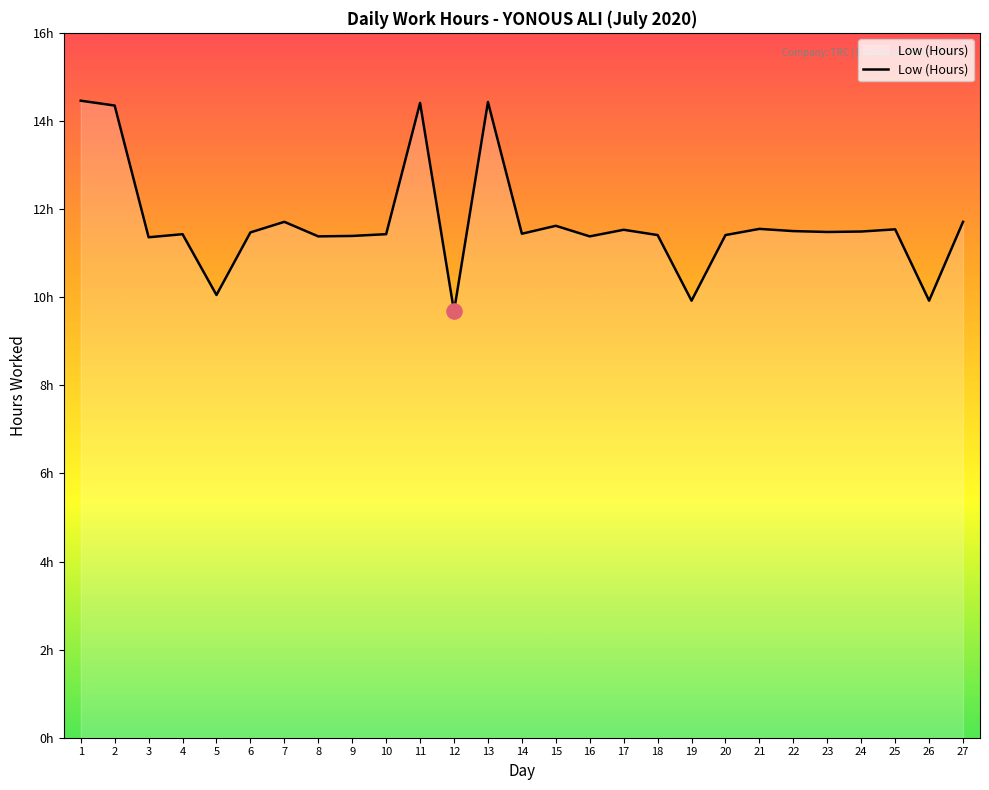

Which has a higher value, 24 or 4?

24